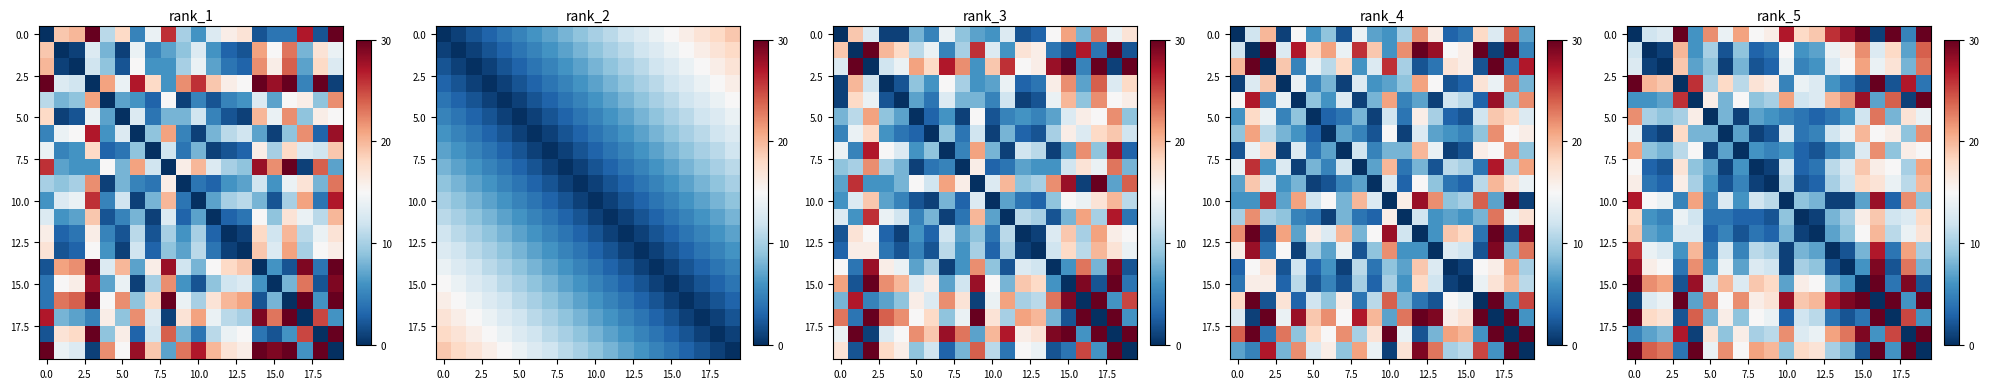

Which label corresponds to the largest value in the chart?

19